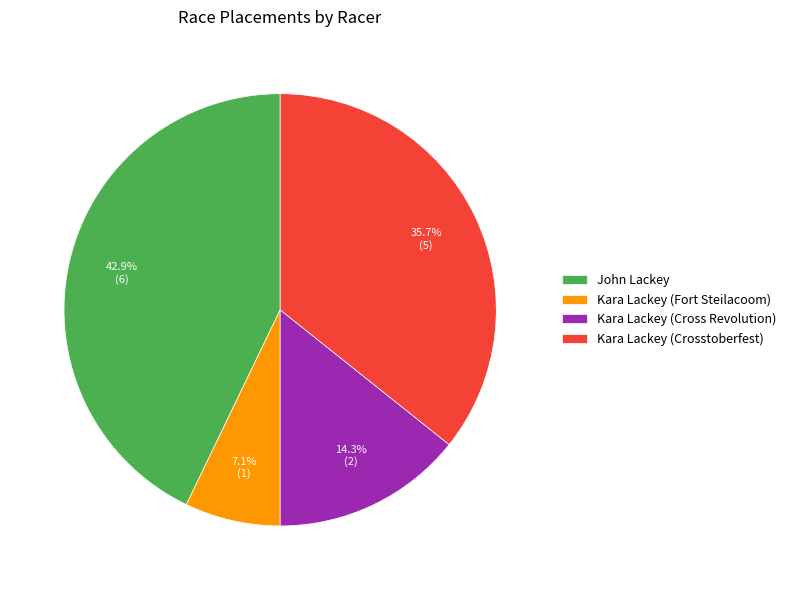

True or false: Kara Lackey (Crosstoberfest) accounts for 36% of the total.

True